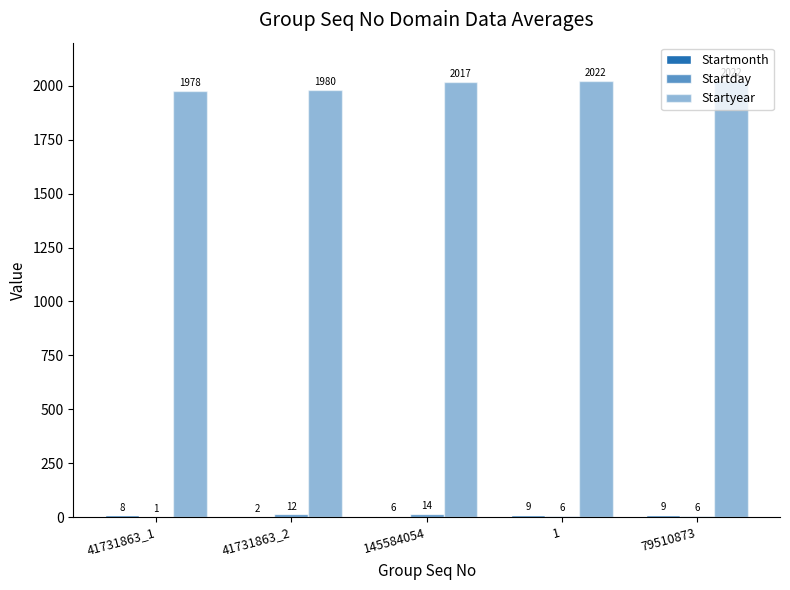

What is the lowest value of the Startmonth series?

2